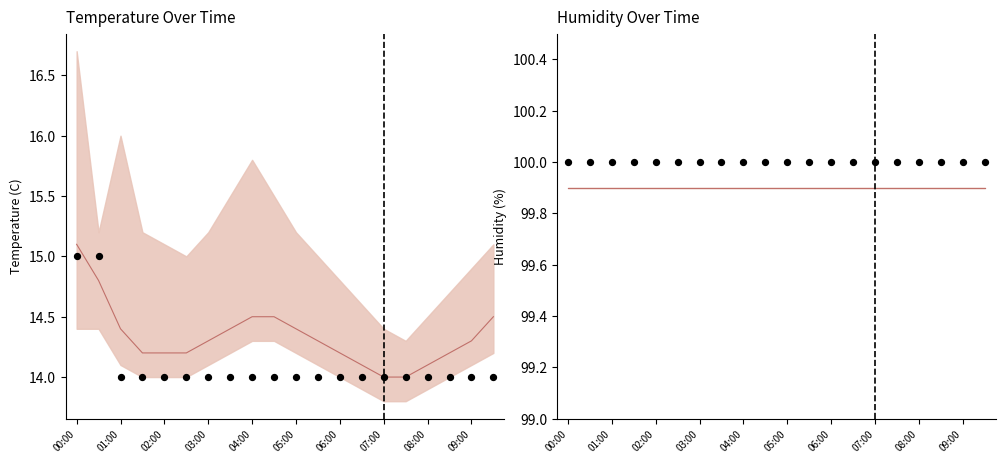

Which series has the largest Y range (max minus min)?

temperature